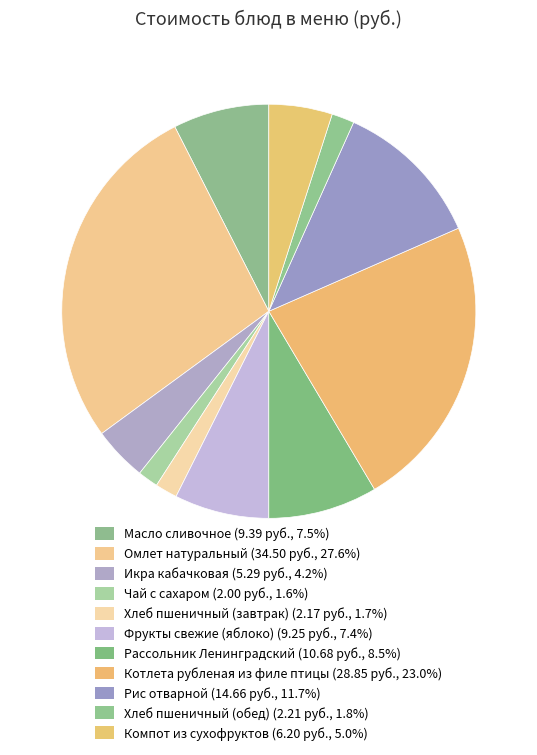

What percentage is the Хлеб пшеничный (обед) slice, to the nearest percent?

2%